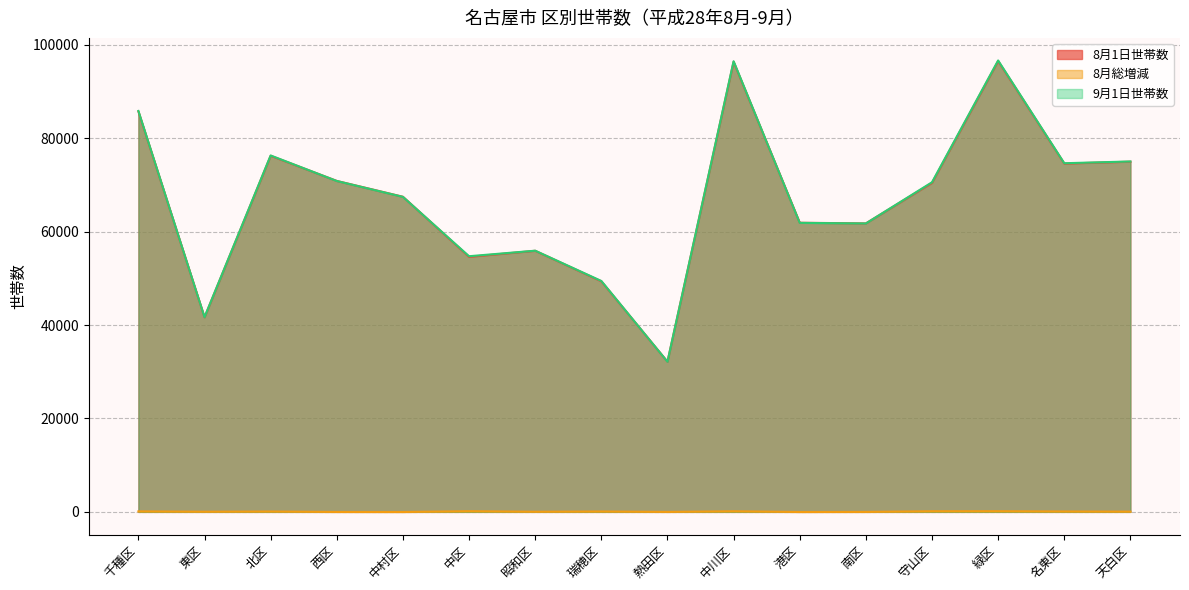

At which category does the chart reach its minimum across all series?

中村区